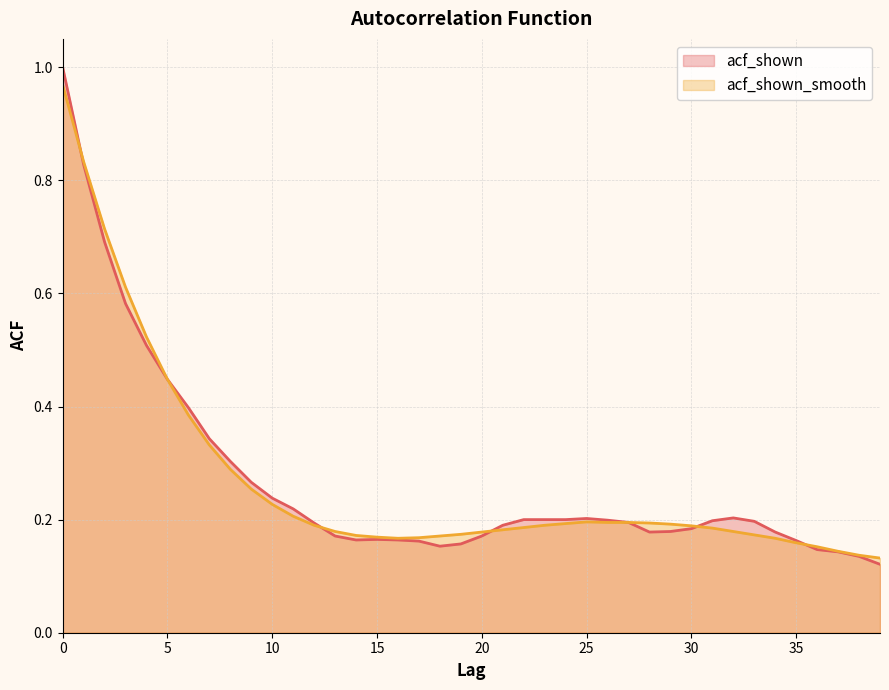

How many lines are shown in the chart?

2